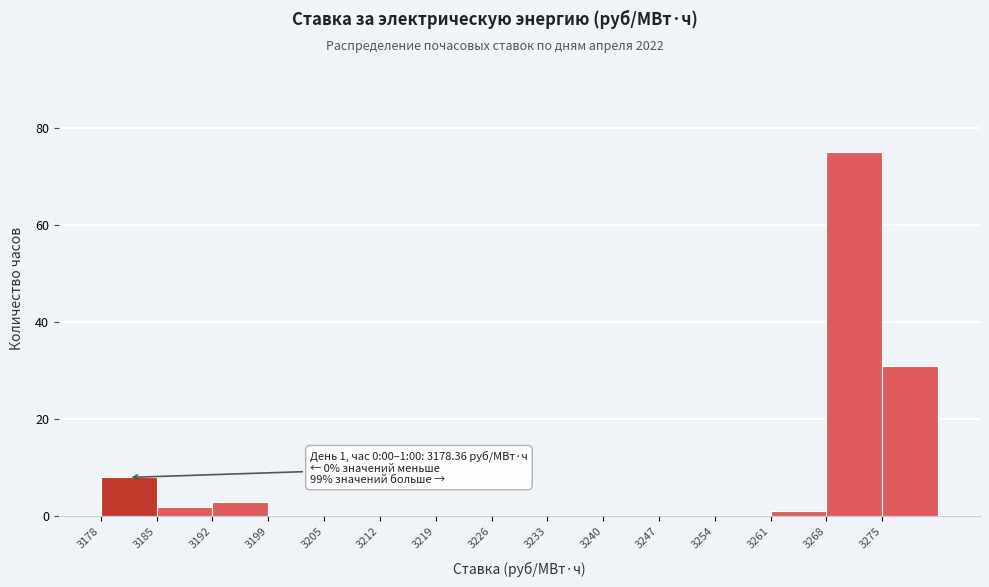

Which range on the x-axis has the tallest bar?

3268 to 3275